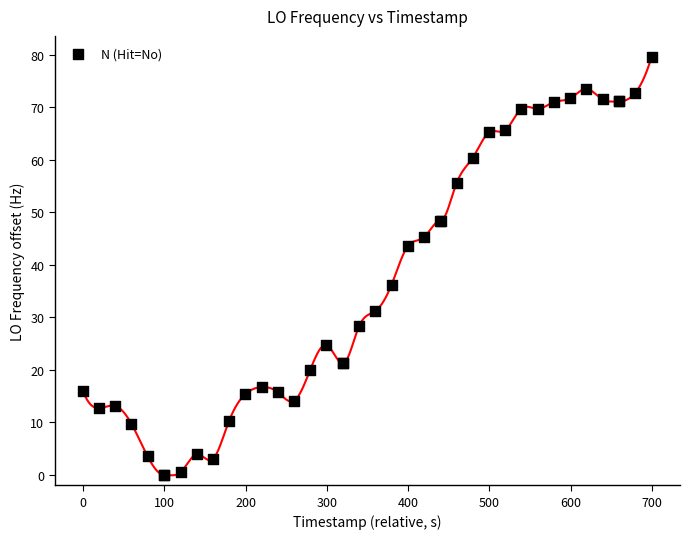

What Y value in the scatter plot is closest to 39?

36.2